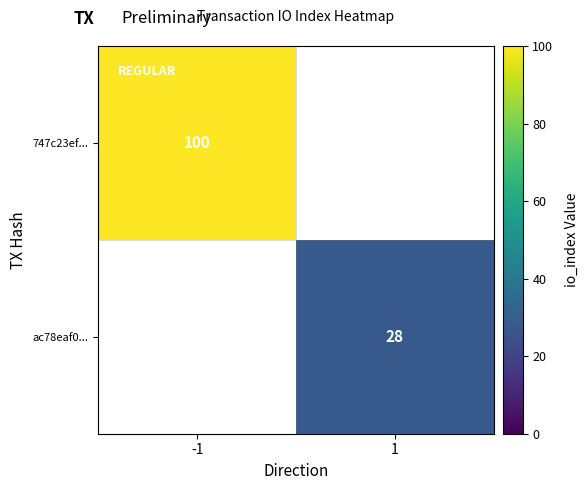

The 747c23ef... series shows 34 at -1. True or false?

False